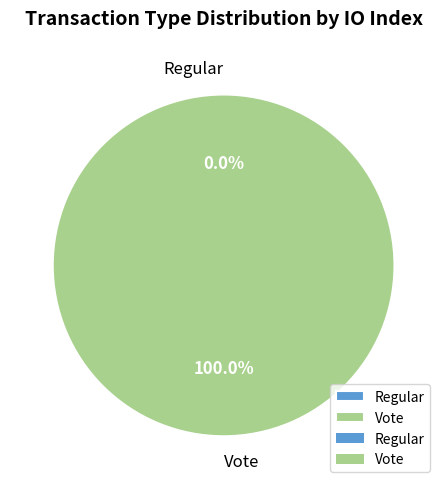

Combined, do Regular and Vote account for over 50%?

Yes